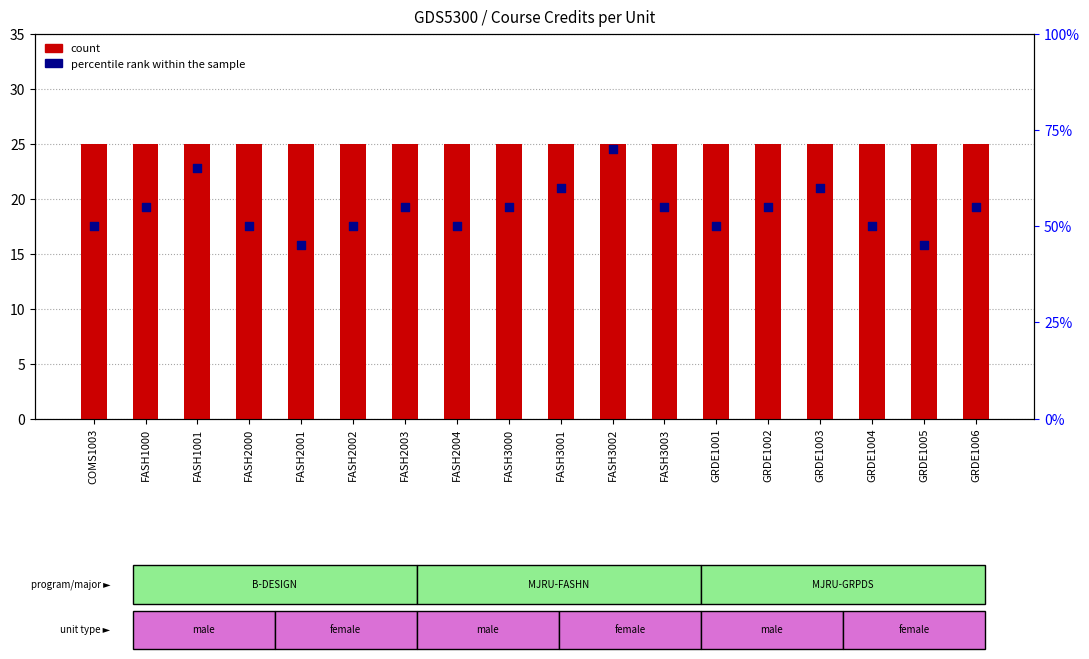

At which category is the sum across all series the highest?

FASH3002